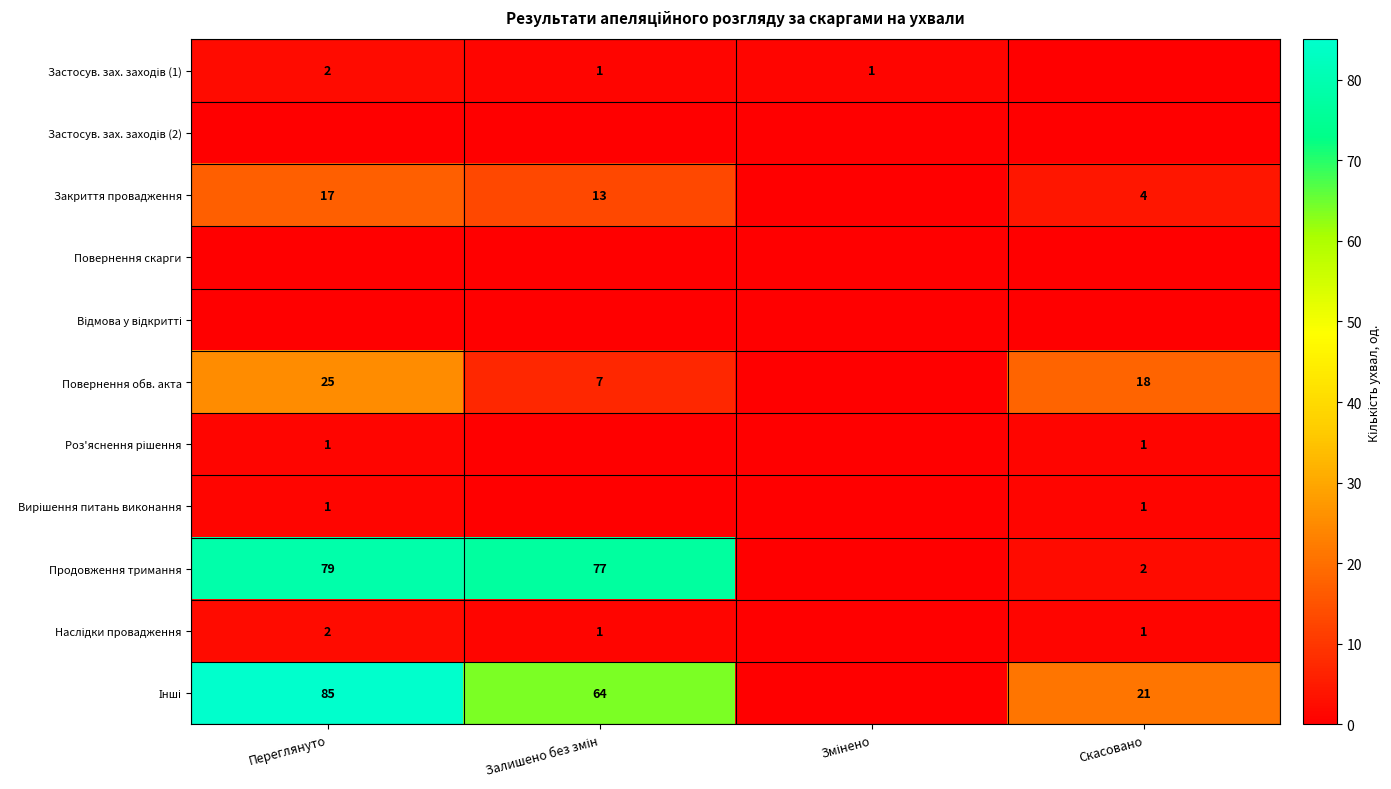

What is the approximate value of Продовження тримання at Залишено без змін, to the nearest 10?

80